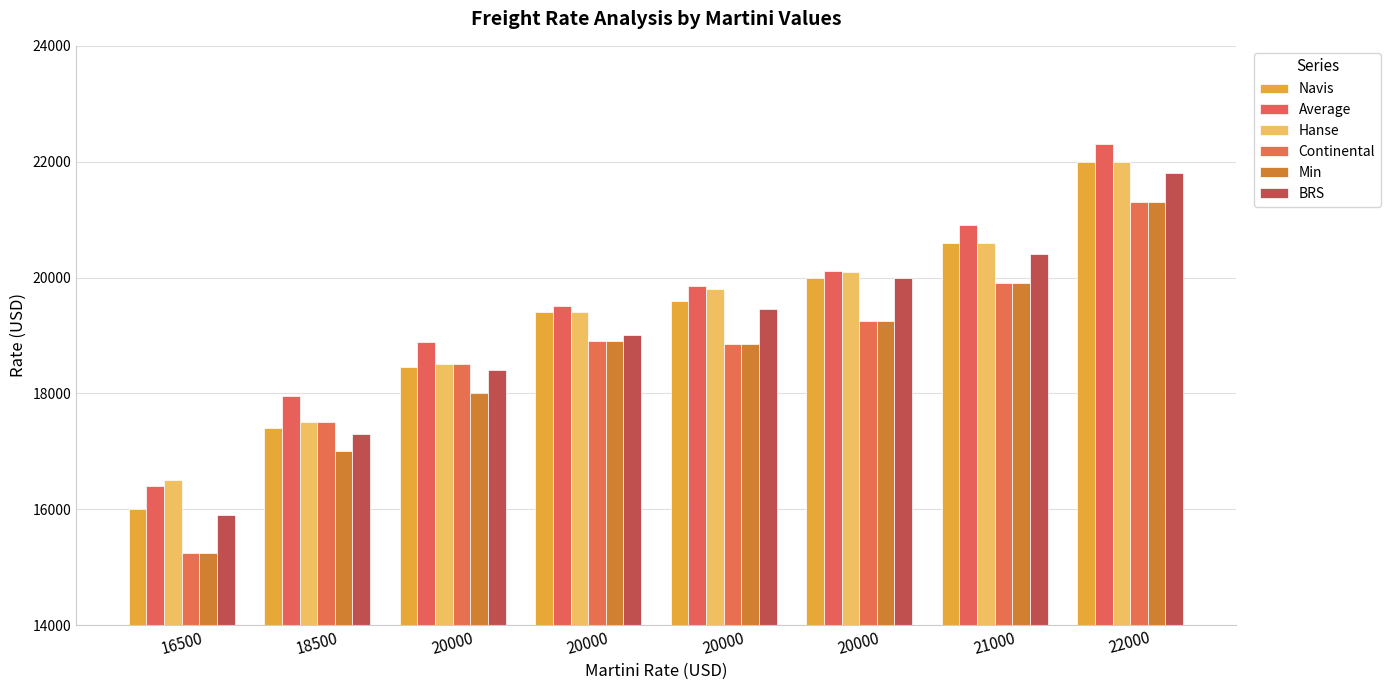

List the series in order of their peak value, lowest first.

Continental, Min, BRS, Navis, Hanse, Average